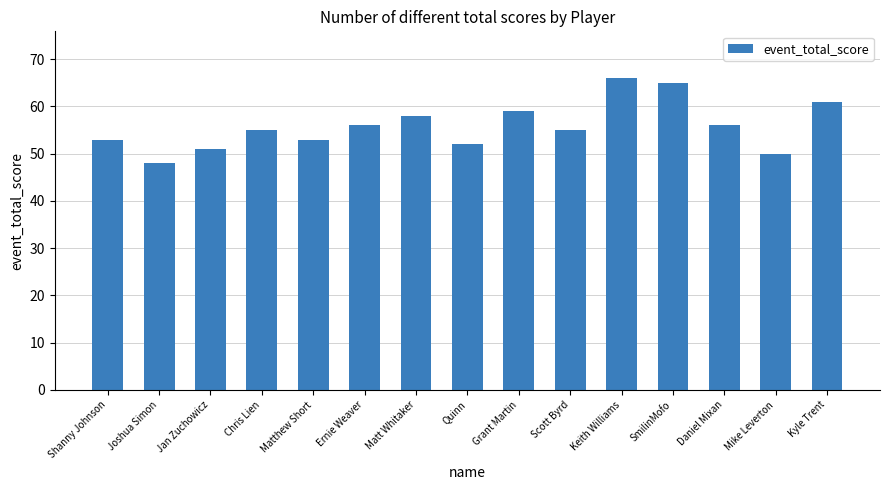

What is the approximate value at Quinn?

52